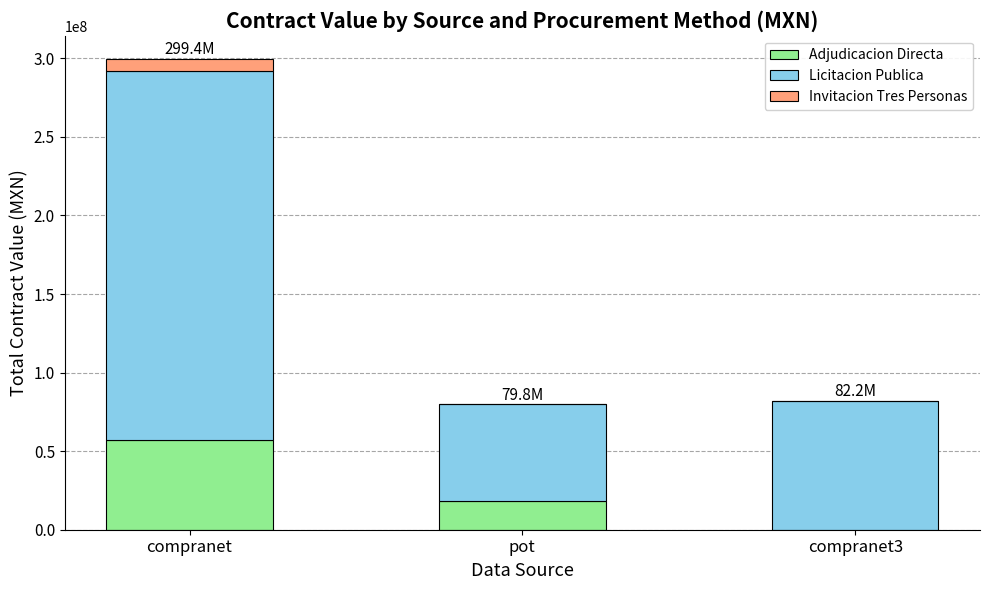

The Adjudicacion Directa series shows 7757626.1 at pot. True or false?

False